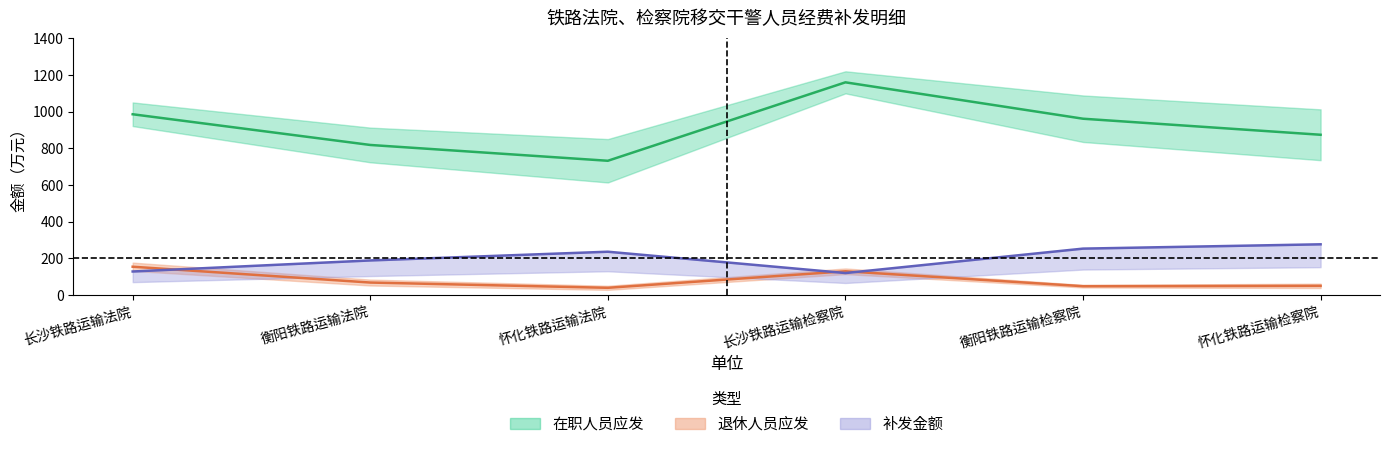

Where is 在职人员补发 nearest to the value 198?

衡阳铁路运输法院